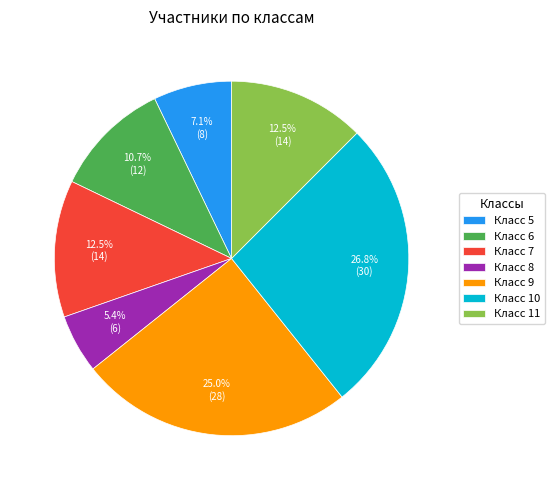

Which slice is the largest?

Класс 10